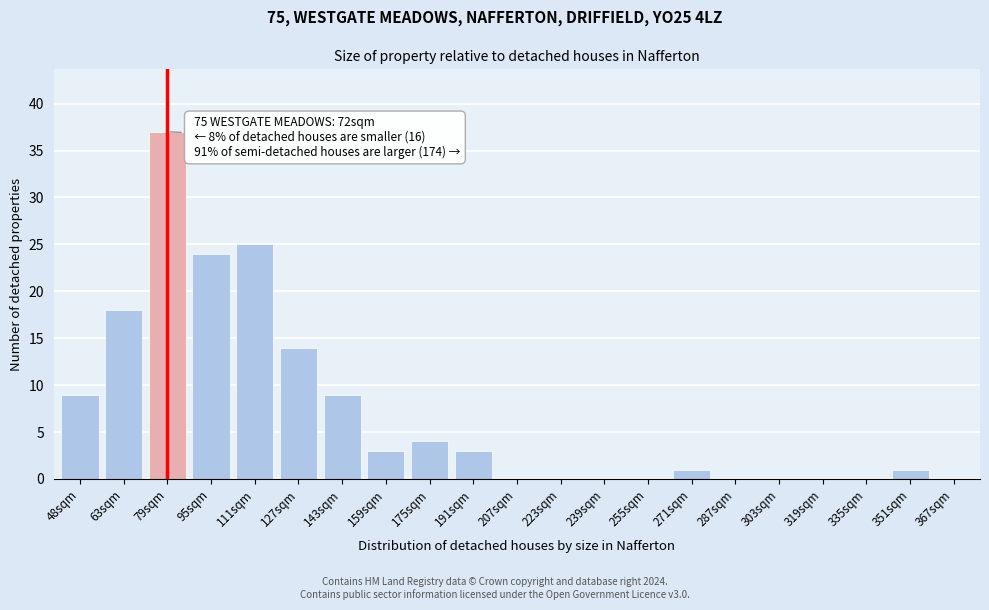

Reading right to left, list all the values displayed in this chart.

367sqm=0	351sqm=1	335sqm=0	319sqm=0	303sqm=0	287sqm=0	271sqm=1	255sqm=0	239sqm=0	223sqm=0	207sqm=0	191sqm=3	175sqm=4	159sqm=3	143sqm=9	127sqm=14	111sqm=25	95sqm=24	79sqm=37	63sqm=18	48sqm=9